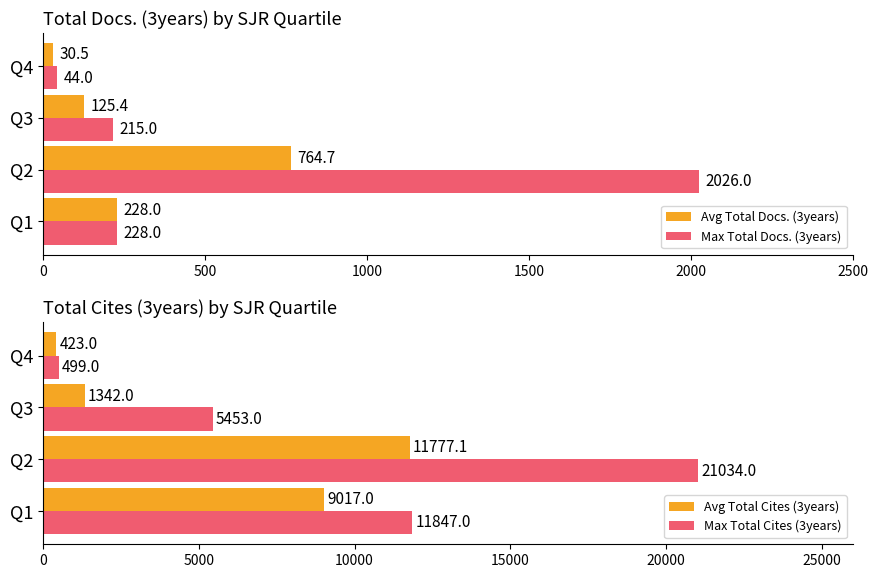

What is the minimum value for Avg Total Docs. (3years)?

30.5